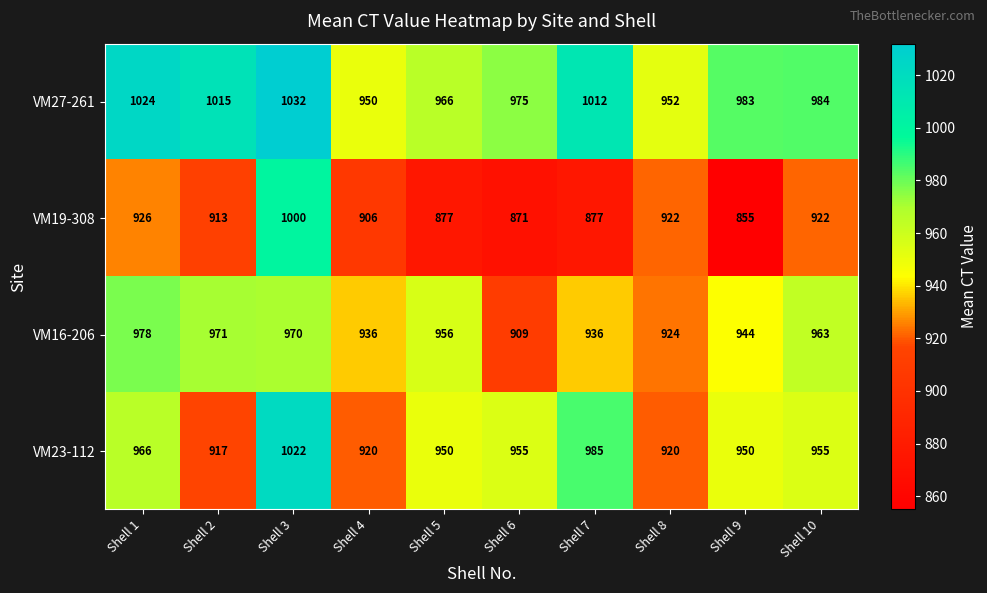

At which category is the sum across all series the highest?

Shell 3